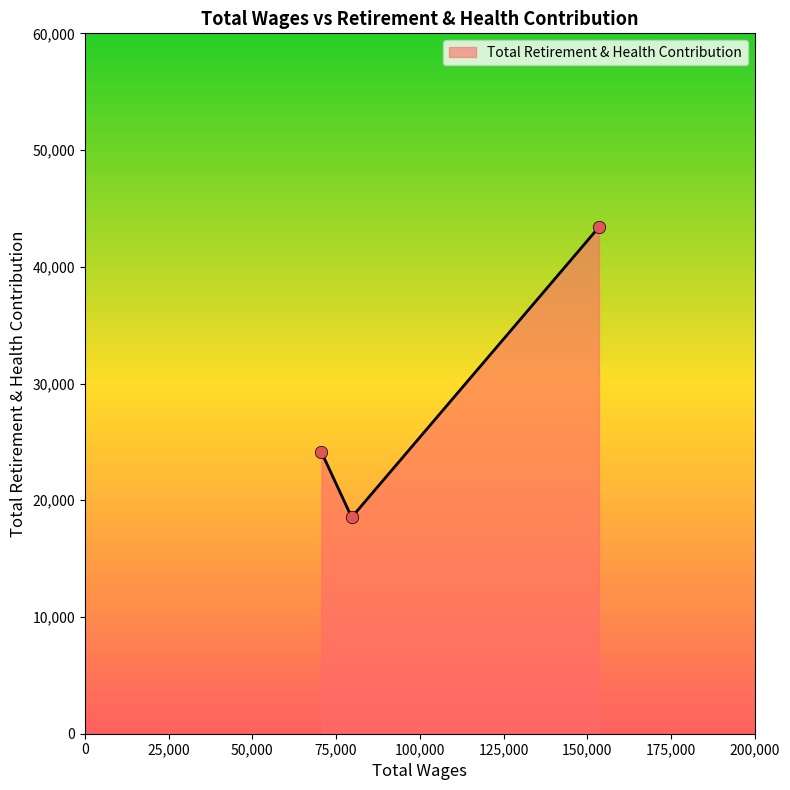

What is the difference between the maximum and minimum values?

24856